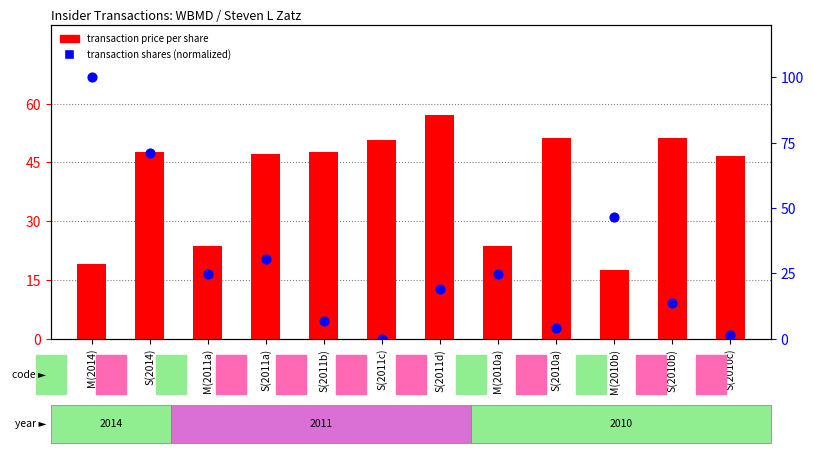

What are all the series names shown in the legend?

transaction price per share, transaction shares (normalized)